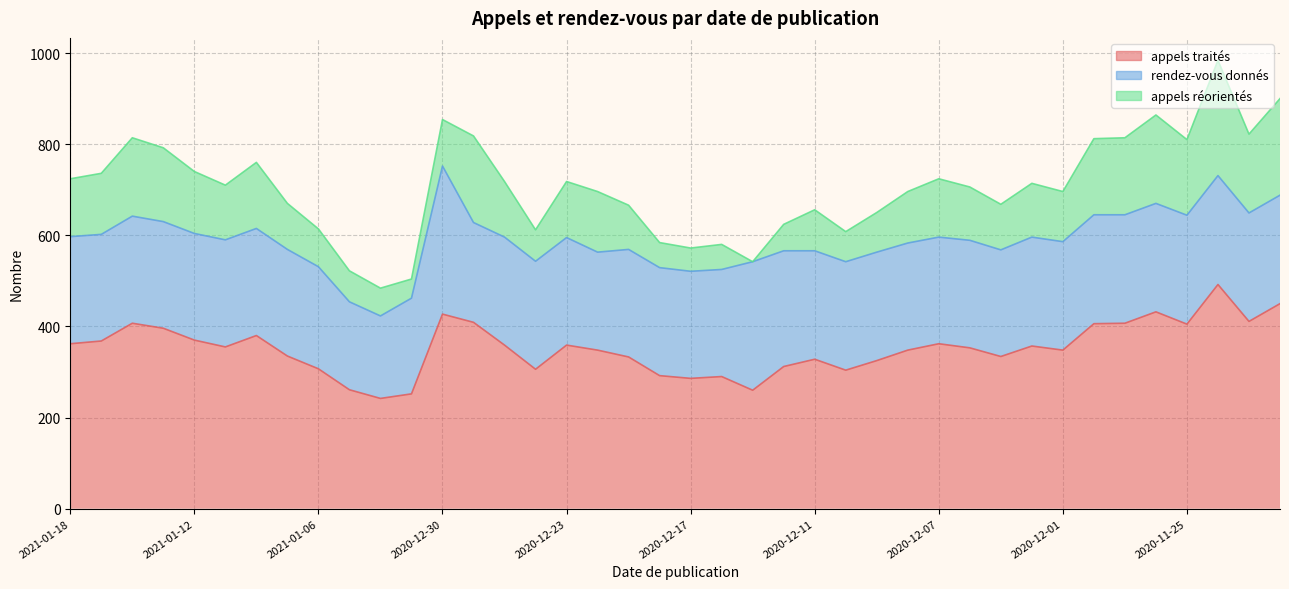

The value of appels réorientés at 2020-12-18 is 55. True or false?

True